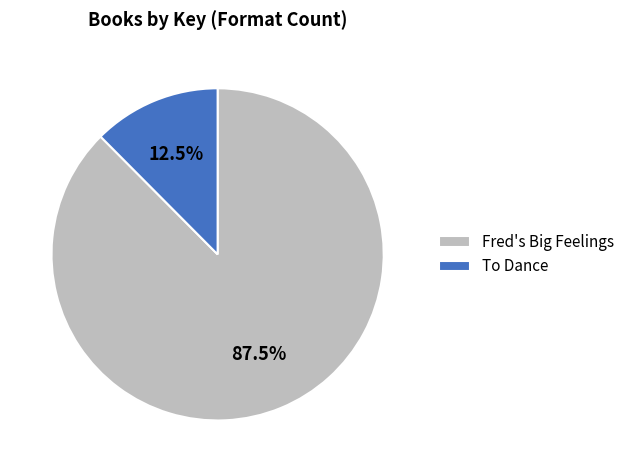

Approximately how many times larger is the value at To Dance compared to Fred's Big Feelings?

0.1